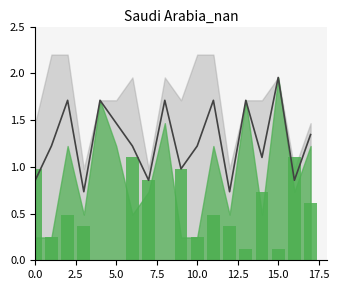

At which label does col_5 reach its minimum?

10.0